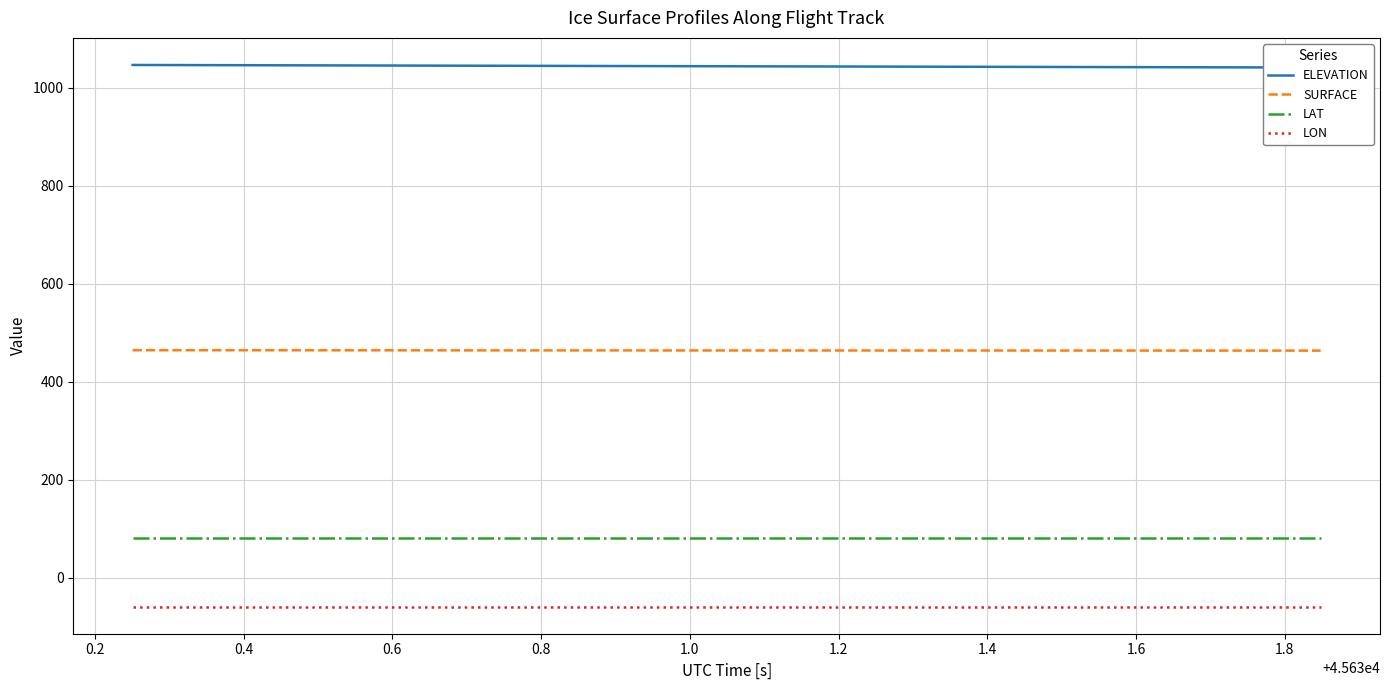

What is the value of the ELEVATION point at the 9th from the left?

1045.9